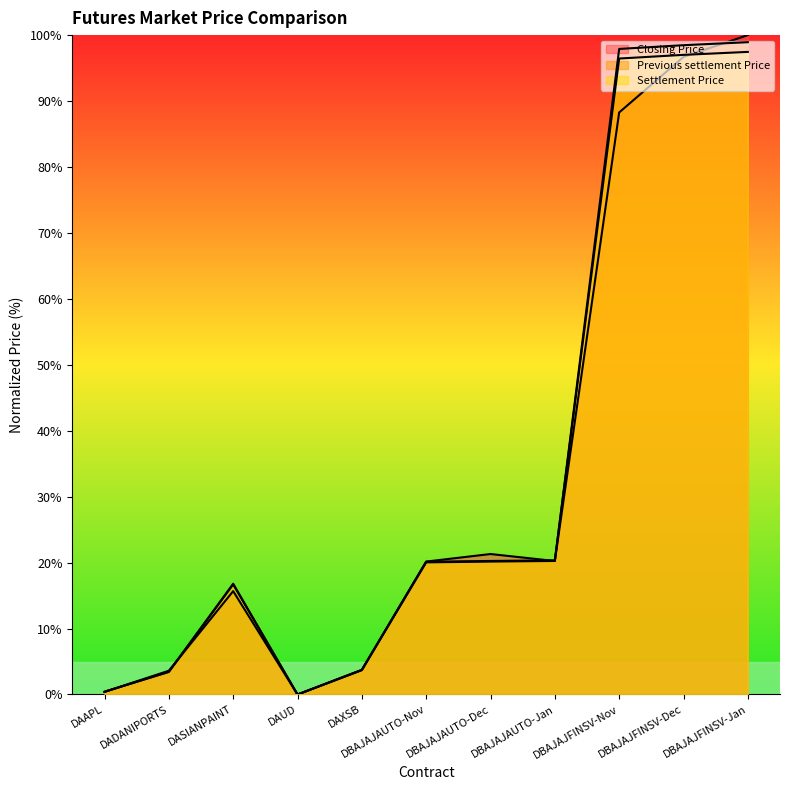

Is it true that Settlement Price equals 6.6 at DAXSB?

False